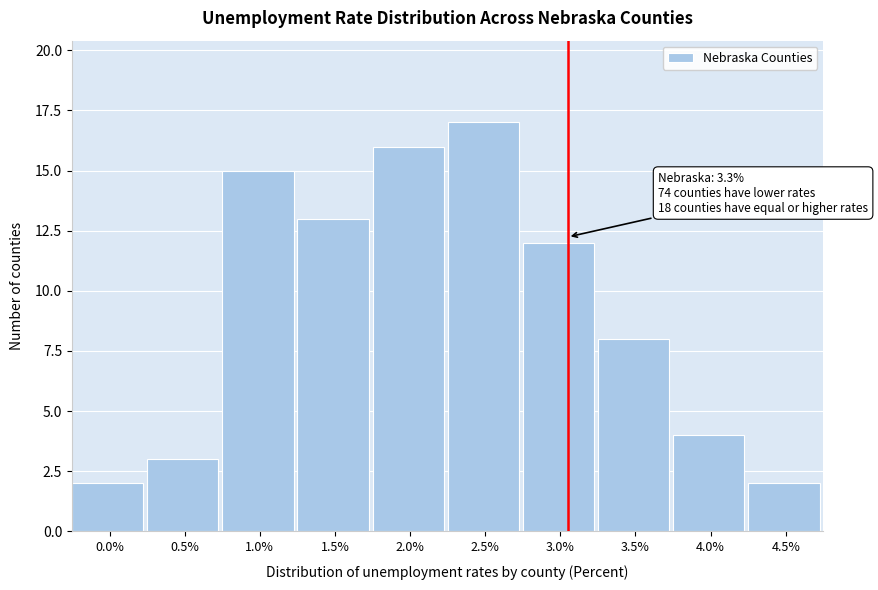

Reading left to right, transcribe all the data shown in this chart.

2	3	15	13	16	17	12	8	4	2